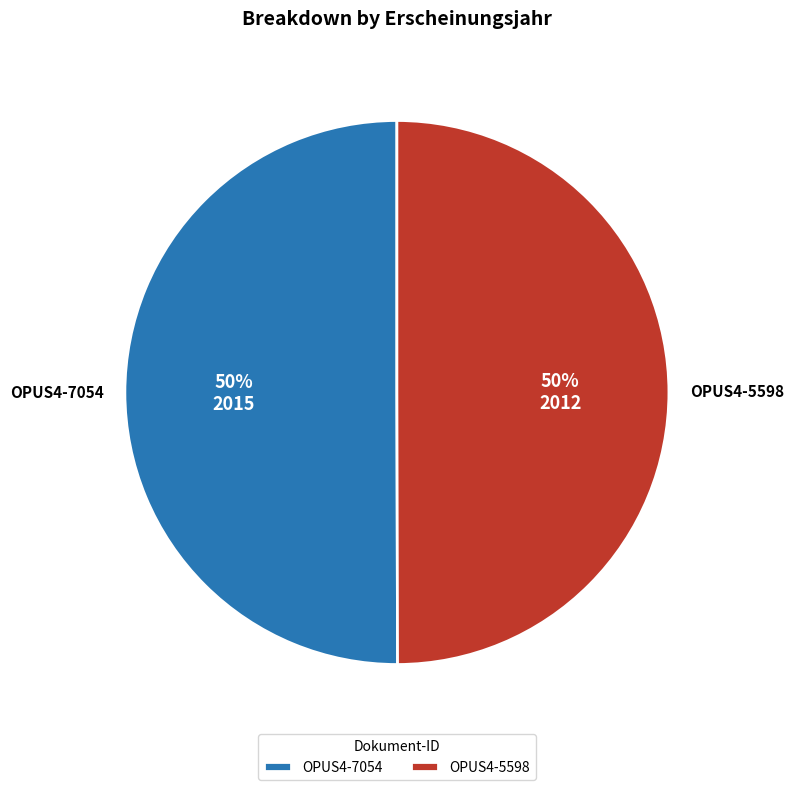

Count the number of slices in the pie.

2